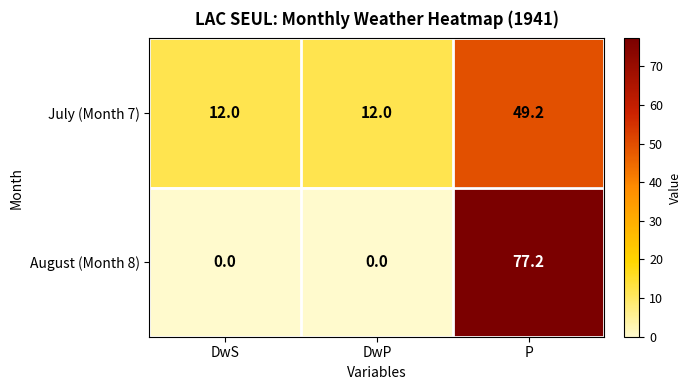

At which label does July (Month 7) reach its peak?

P